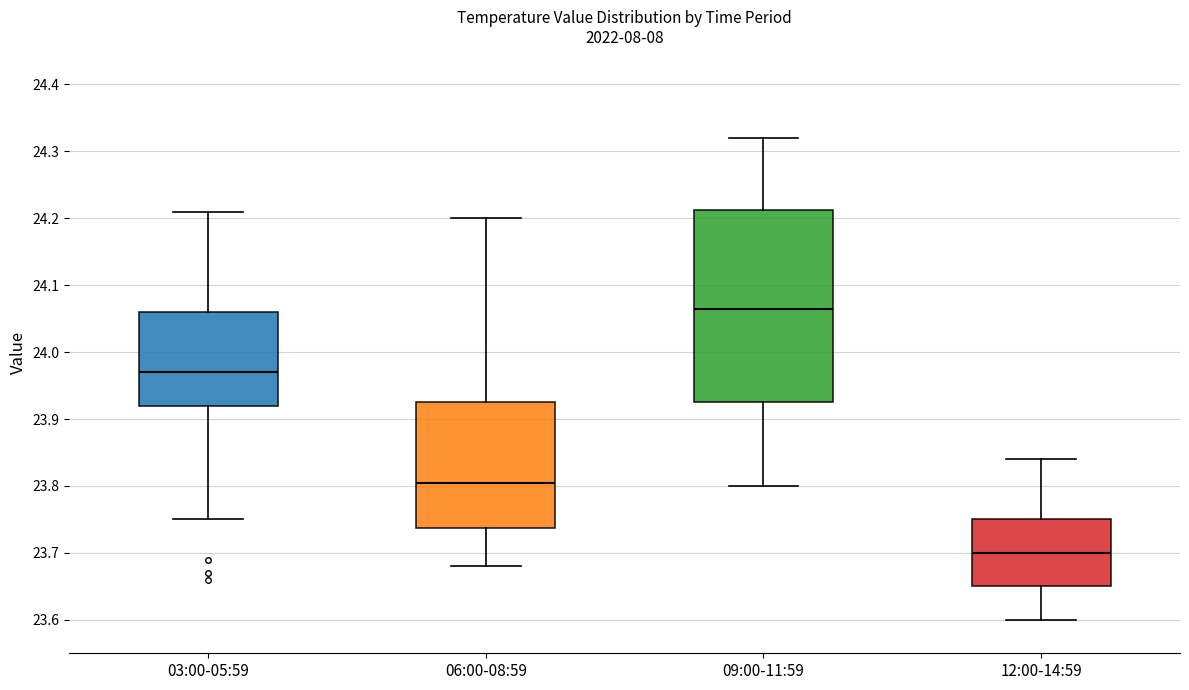

Where does the lower whisker of the box for 06:00-08:59 end on the y-axis? The values are not printed on the chart, so give them approximately, as read against the axis.

23.68